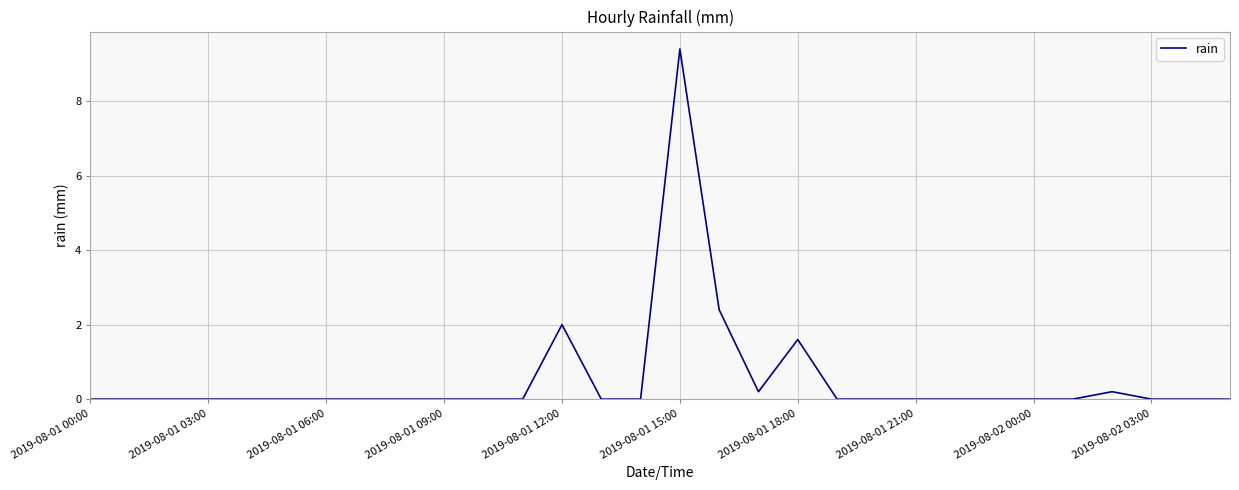

What is the difference between the maximum and minimum values?

9.4